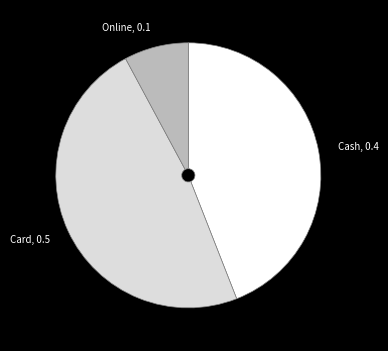

True or false: Cash, 0.4 accounts for 54% of the total.

False